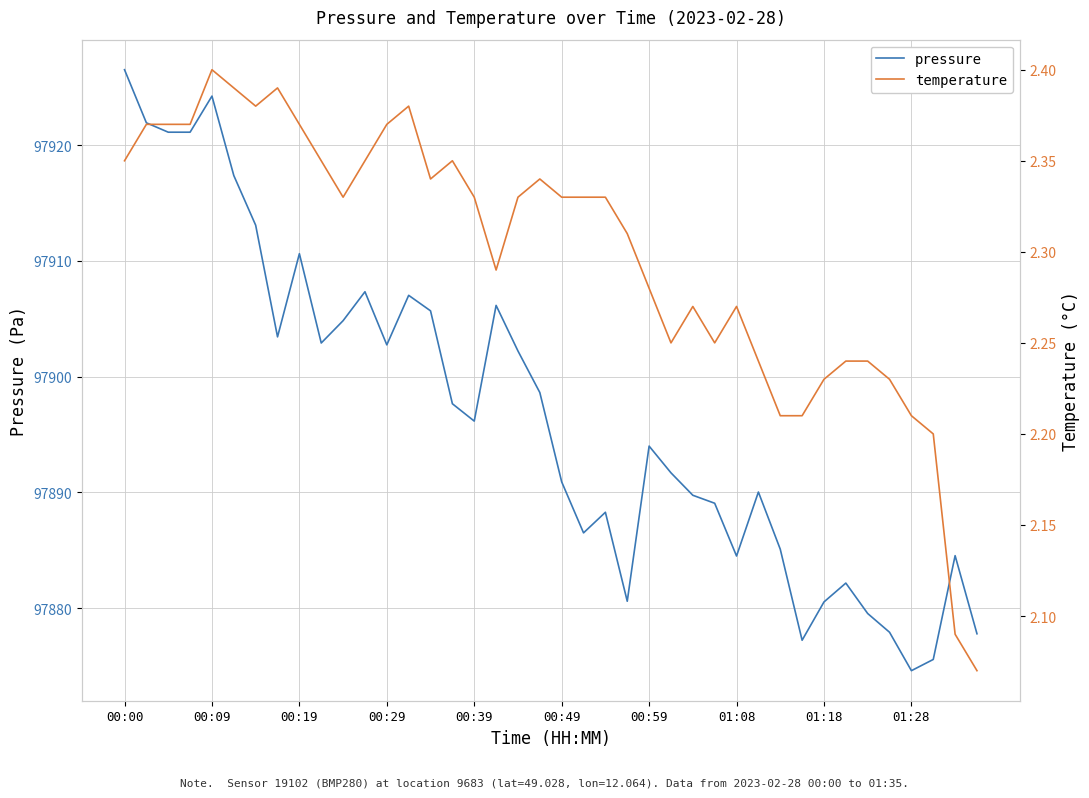

Is it true that pressure equals 97888.3 at 22?

True